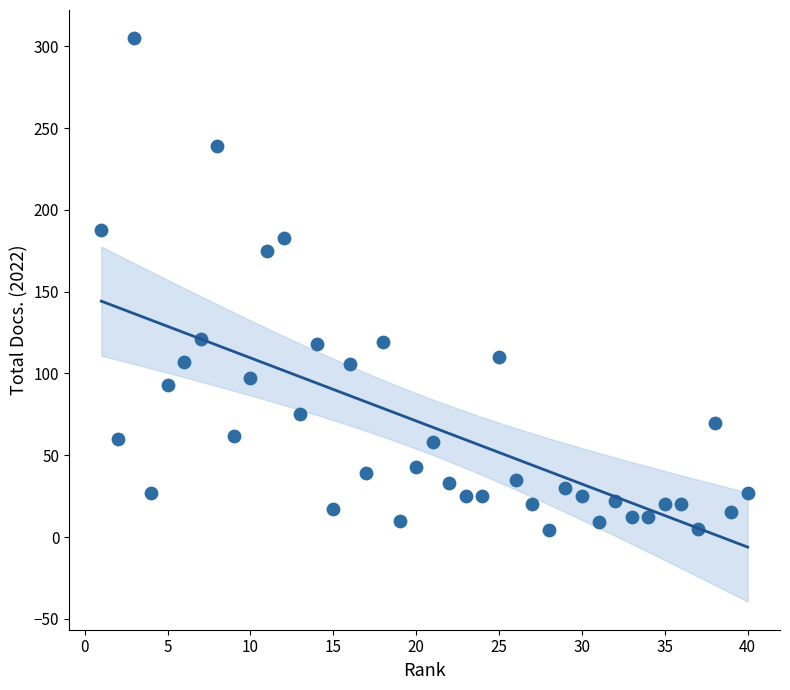

What Y value in the scatter plot is closest to 154?

175